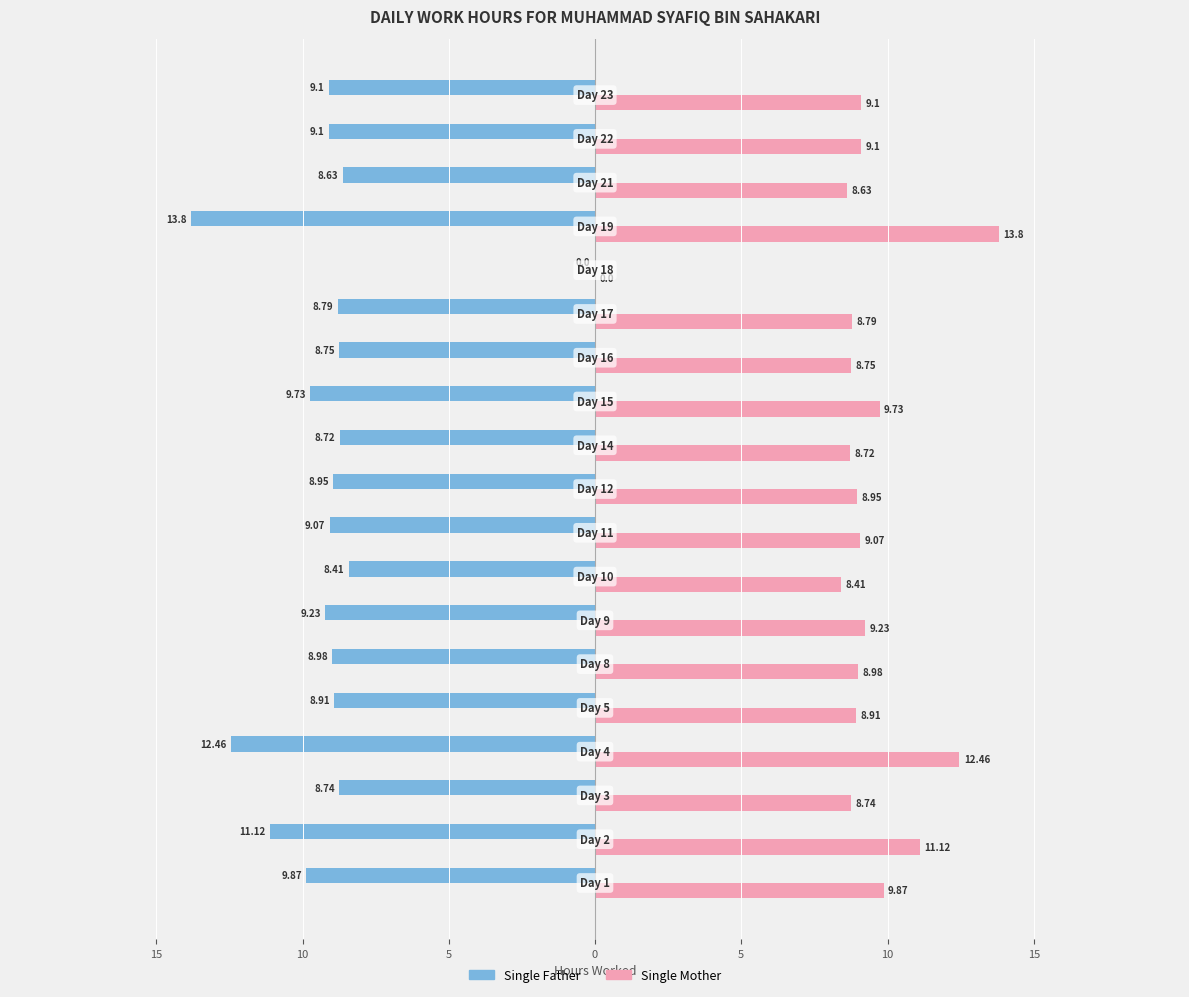

Which series has the largest total across all categories?

Single Mother